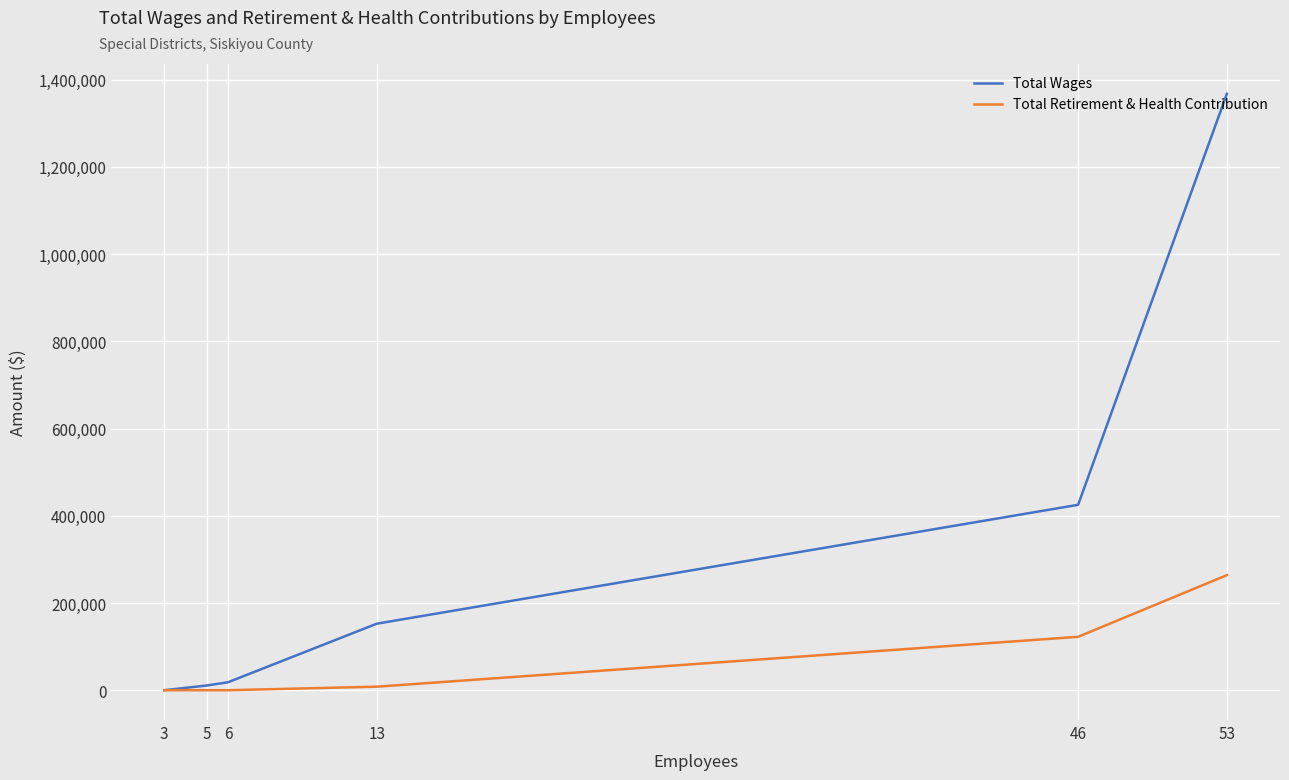

What is the difference between the maximum and minimum values in the Total Retirement & Health Contribution series?

263737